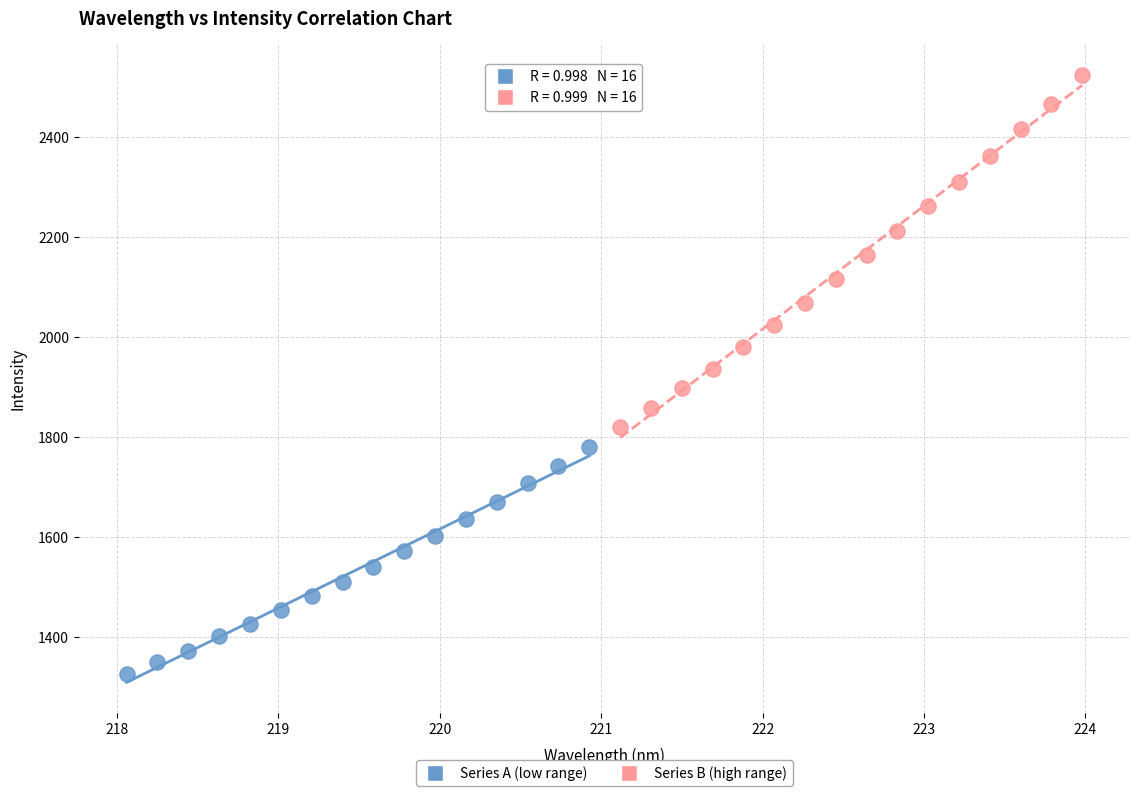

Which series contains the highest Y value?

Series B (high range)